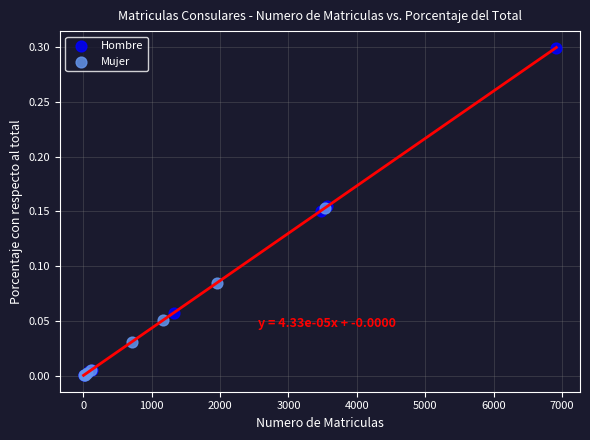

Which series has the widest spread of Y values?

Hombre